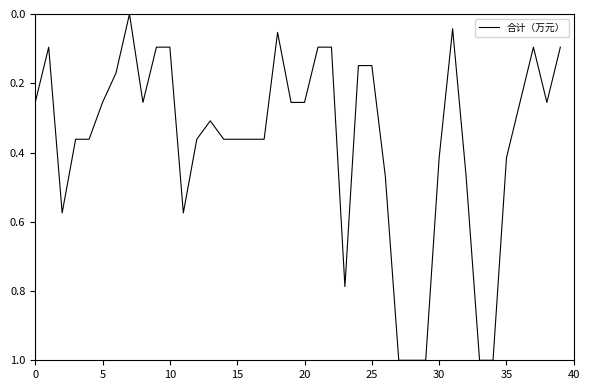

What is the maximum value shown in the chart?

1.0